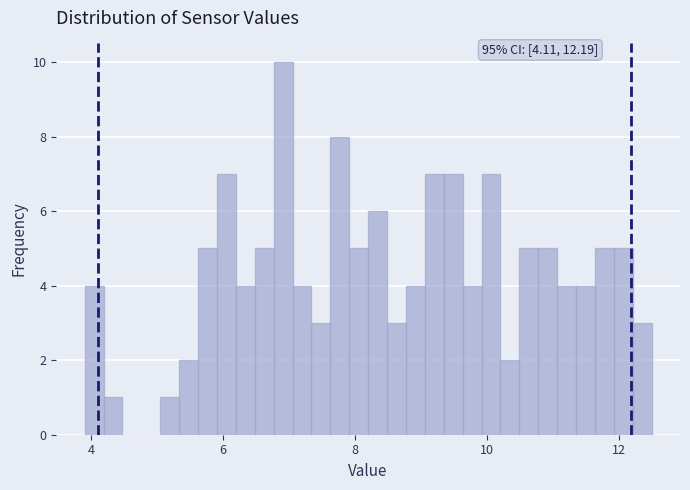

Around what value on the x-axis is the tallest bar? Give the approximate position of its centre, as read against the axis.

7.0